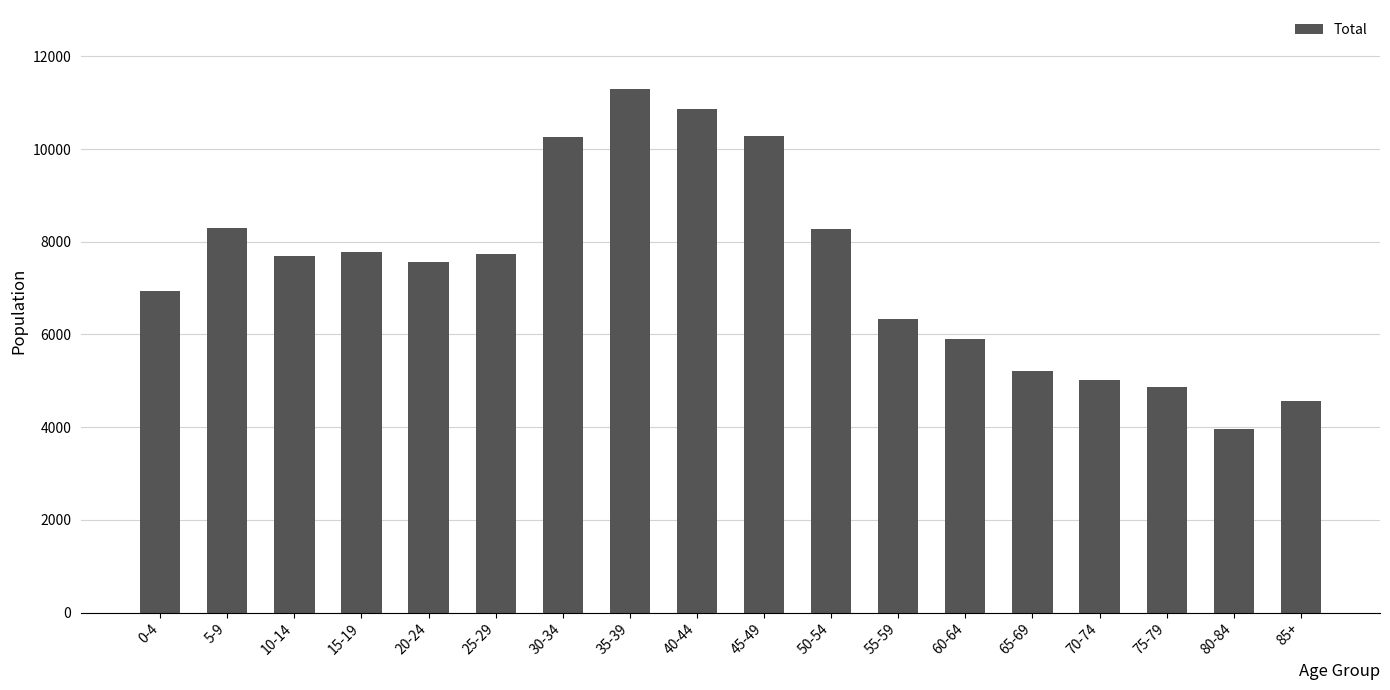

What is the greatest value displayed?

11305